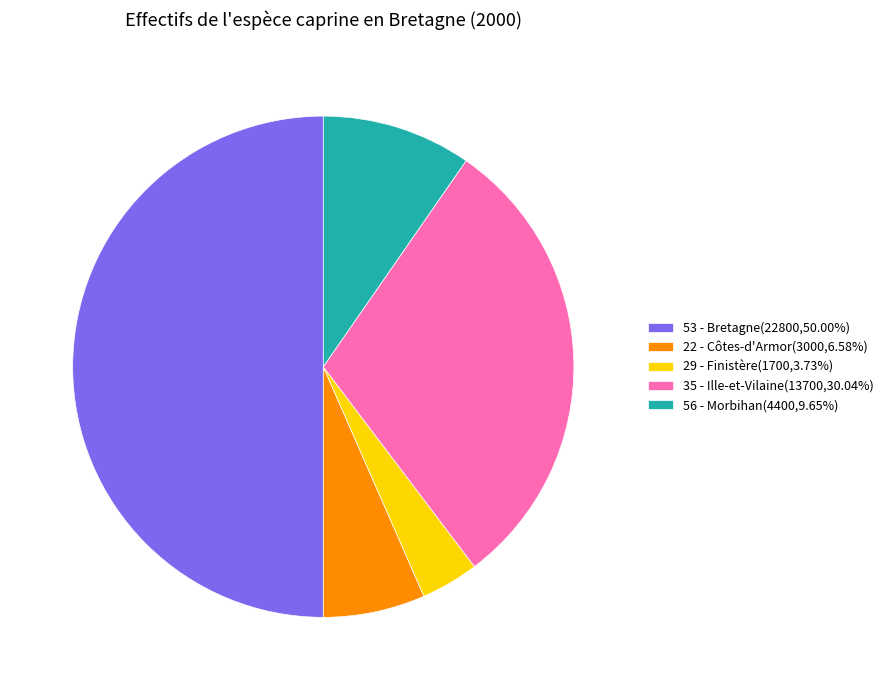

Combined, do 56 - Morbihan(4400,9.65%) and 29 - Finistère(1700,3.73%) account for over 50%?

No